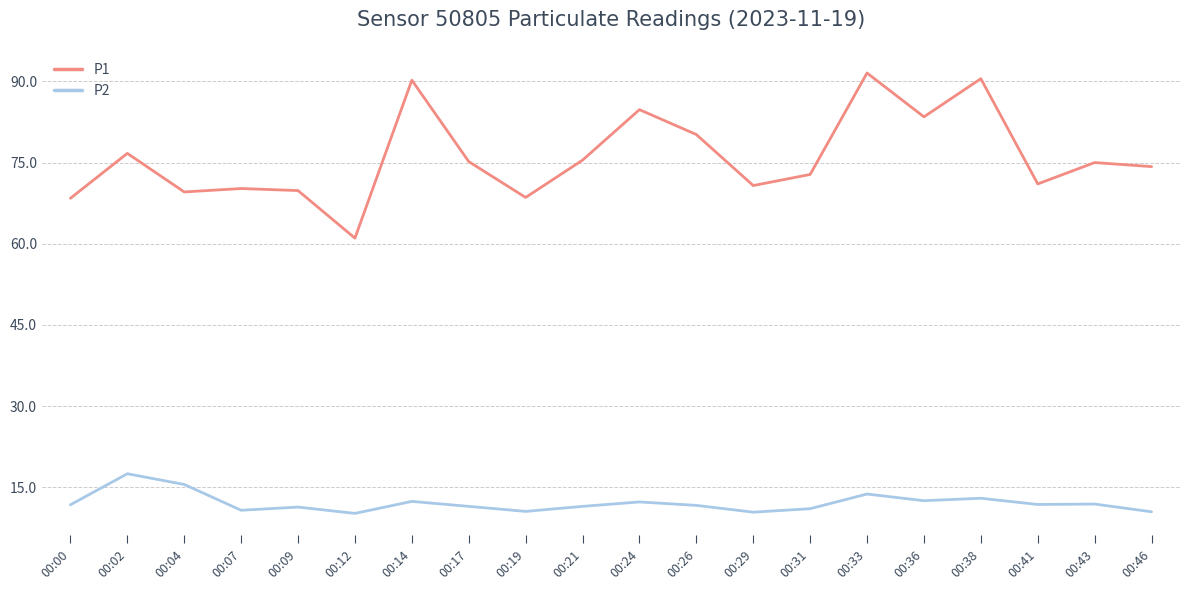

At which category is the sum across all series the highest?

00:33